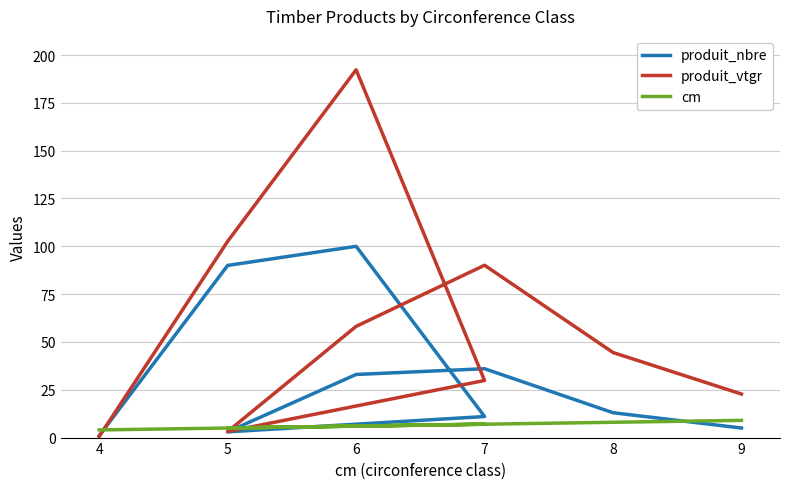

What is the average value of the cm series?

6.3